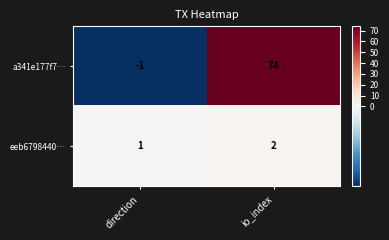

Rank the categories by eeb6798440… value from lowest to highest.

direction, io_index